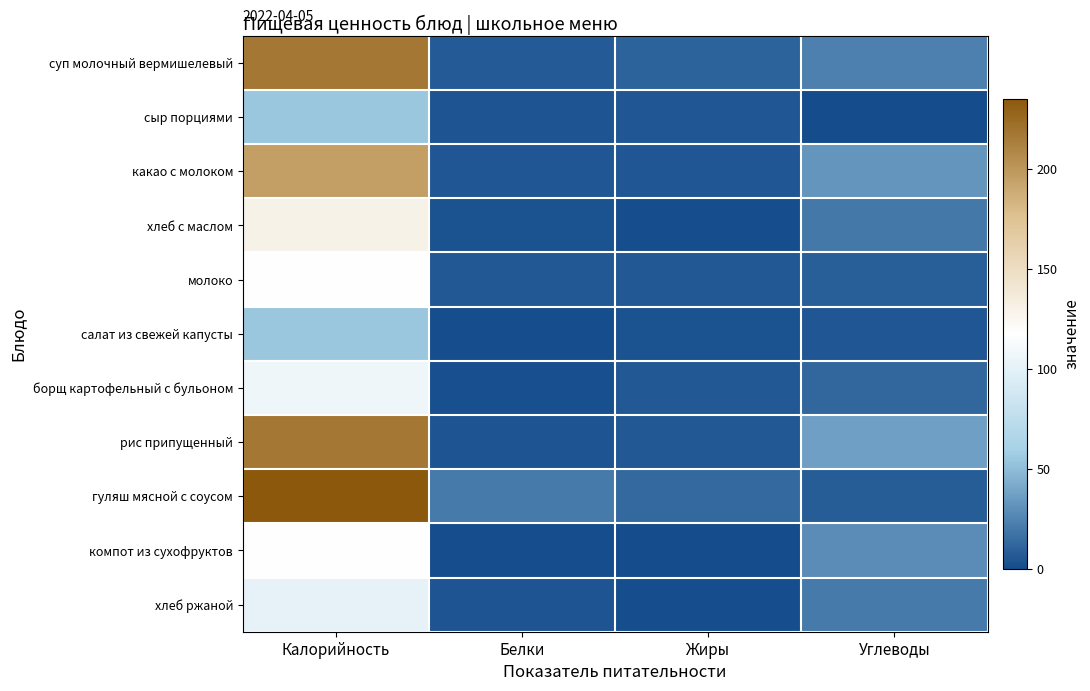

Reading left to right, list all the values displayed in this chart.

суп молочный вермишелевый: Калорийность=217	Белки=7	Жиры=11	Углеводы=23
сыр порциями: Калорийность=55	Белки=4	Жиры=5	Углеводы=0
какао с молоком: Калорийность=195	Белки=5	Жиры=5	Углеводы=33
хлеб с маслом: Калорийность=130	Белки=3	Жиры=1	Углеводы=20
молоко: Калорийность=118	Белки=6	Жиры=6	Углеводы=9
салат из свежей капусты: Калорийность=55	Белки=1	Жиры=3	Углеводы=5
борщ картофельный с бульоном: Калорийность=107	Белки=2	Жиры=6	Углеводы=12
рис припущенный: Калорийность=217	Белки=4	Жиры=6	Углеводы=37
гуляш мясной с соусом: Калорийность=235	Белки=21	Жиры=13	Углеводы=8
компот из сухофруктов: Калорийность=118	Белки=1	Жиры=0	Углеводы=29
хлеб ржаной: Калорийность=101	Белки=4	Жиры=1	Углеводы=21